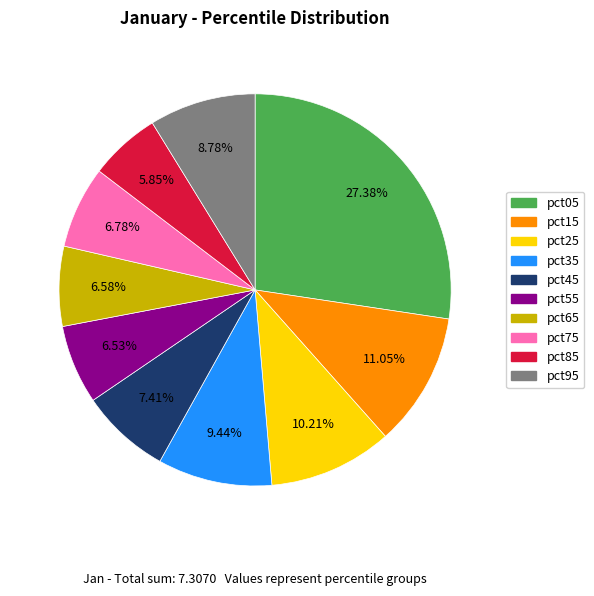

Which slice is the largest?

pct05